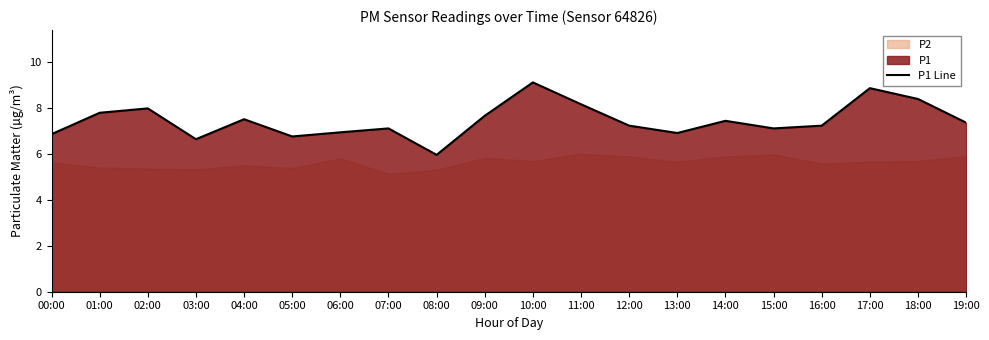

Count the number of values greater than 7.

14